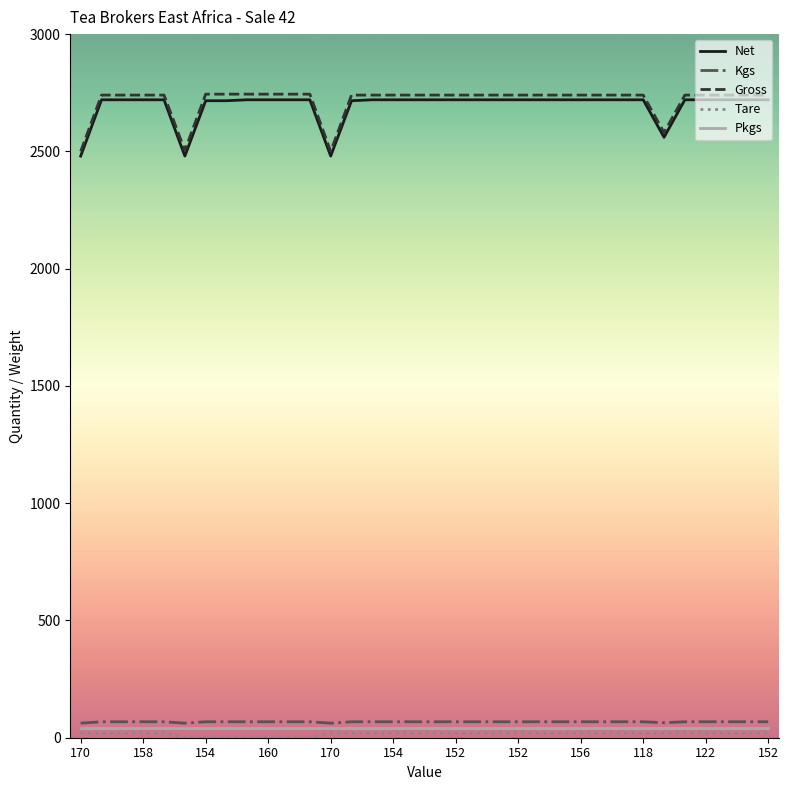

True or false: Pkgs and Gross cross at least once.

False